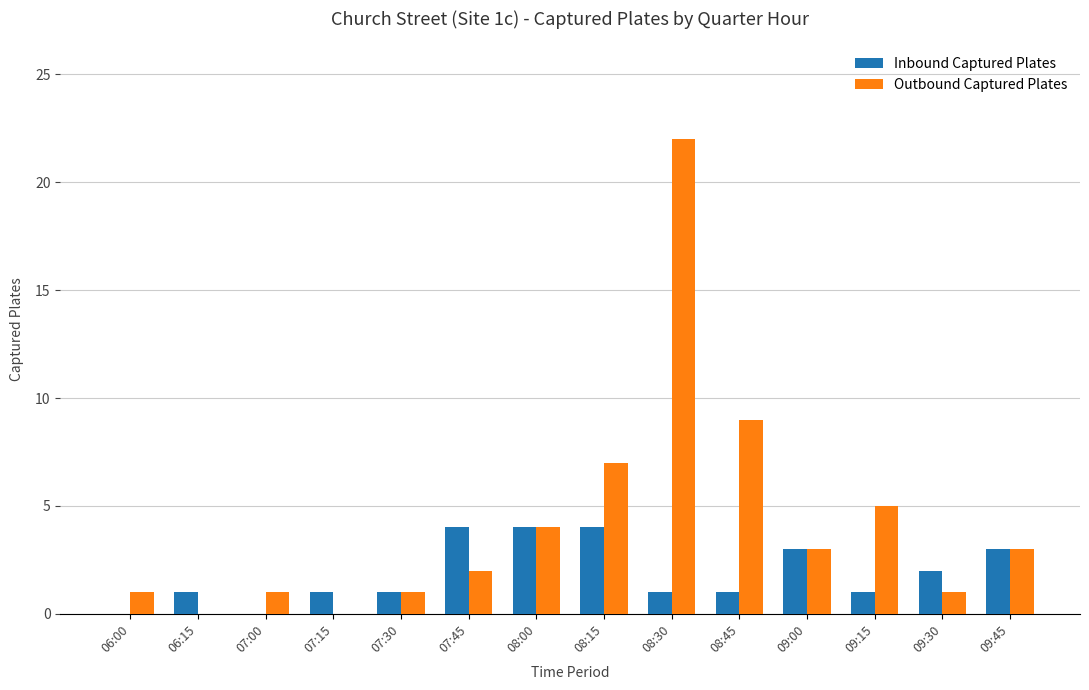

What is the maximum value for Outbound Captured Plates?

22